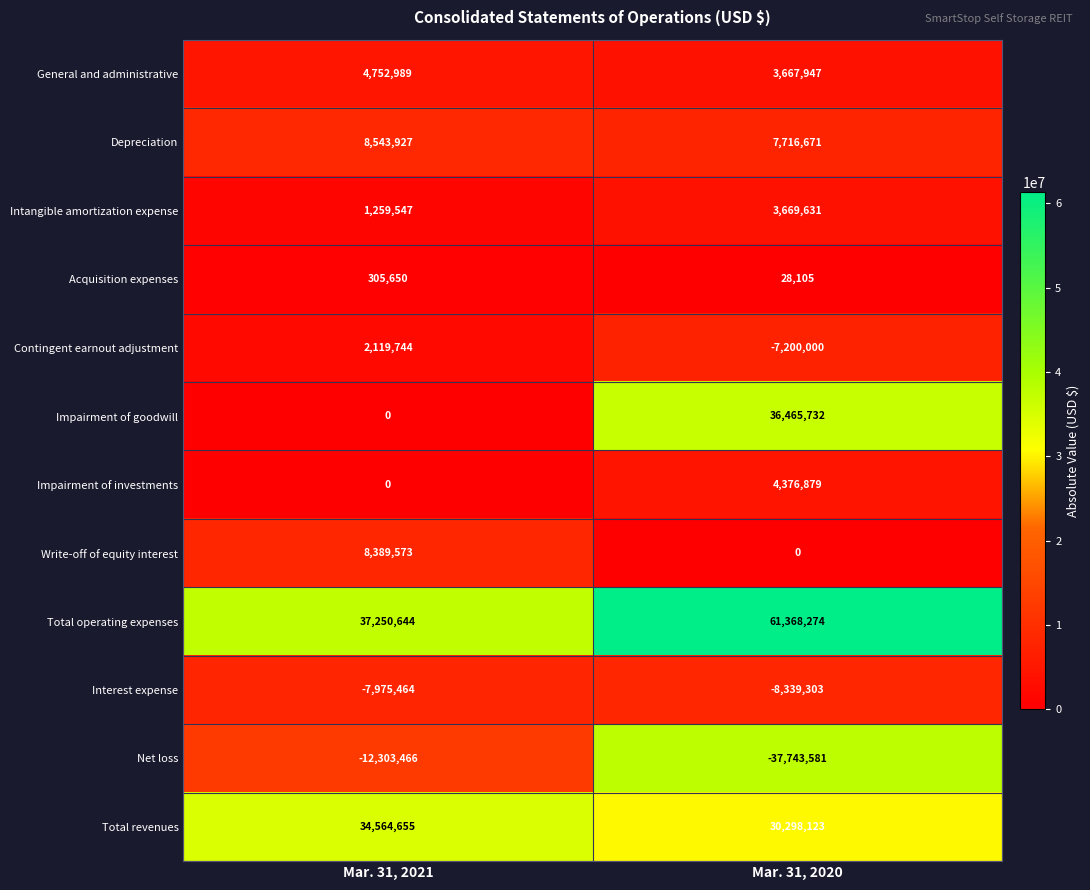

What is the average value of the Contingent earnout adjustment series?

-2540128